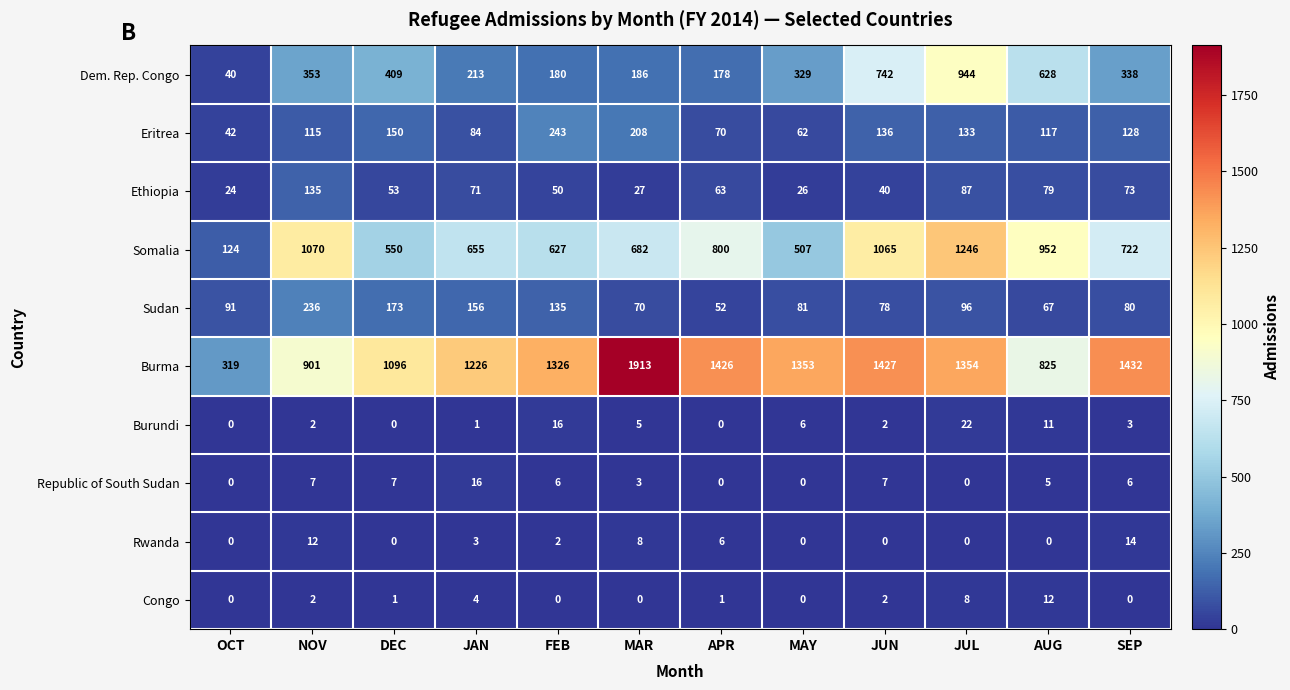

How many distinct data groups are displayed?

10